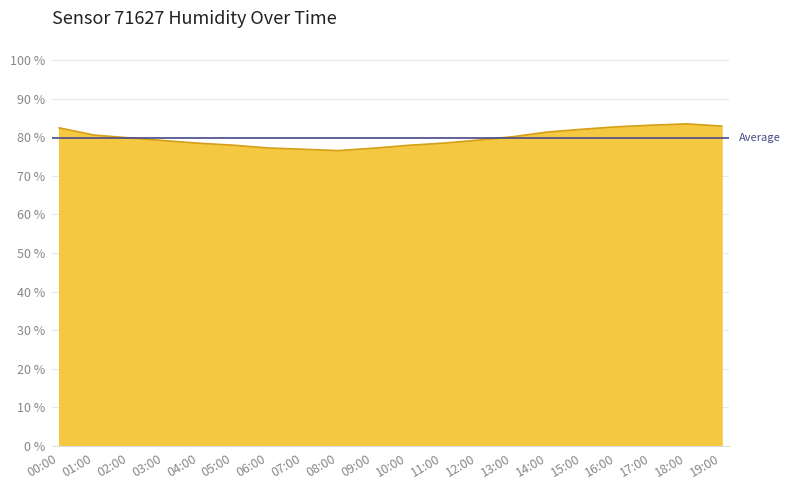

How many data points does each series have?

20